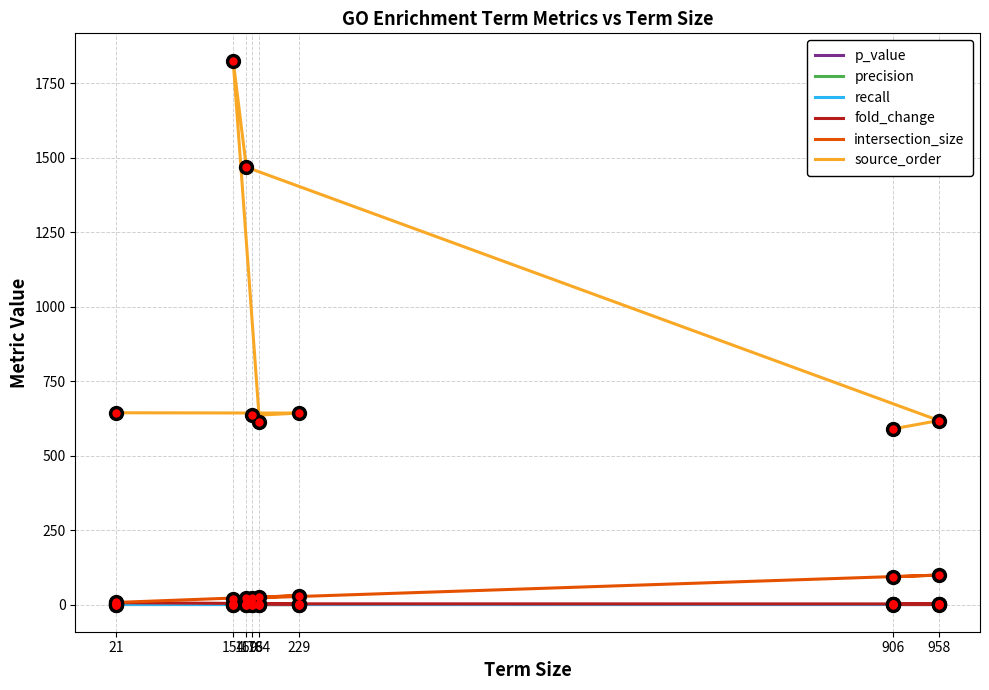

List the labels in order of fold_change value, largest first.

21, 229, 176, 184, 154, 169, 958, 906